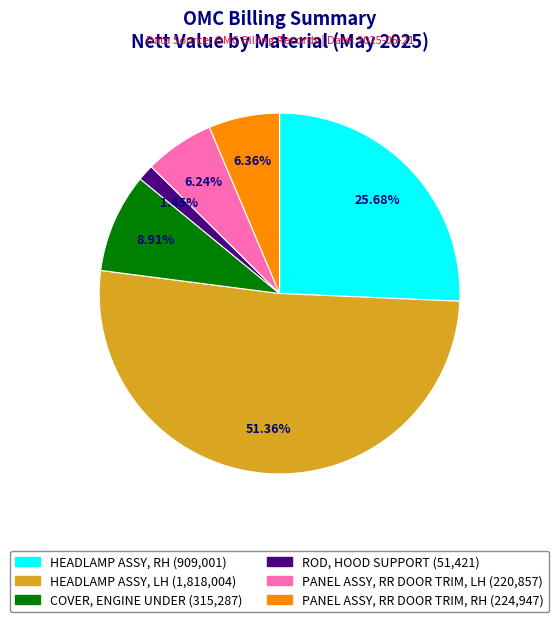

How many segments does this pie chart have?

6